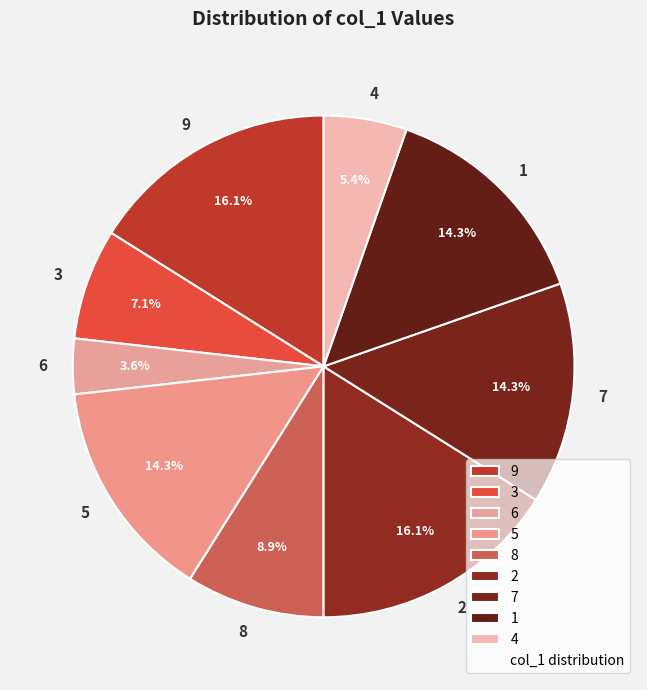

Is there any slice that represents more than half of the pie?

No